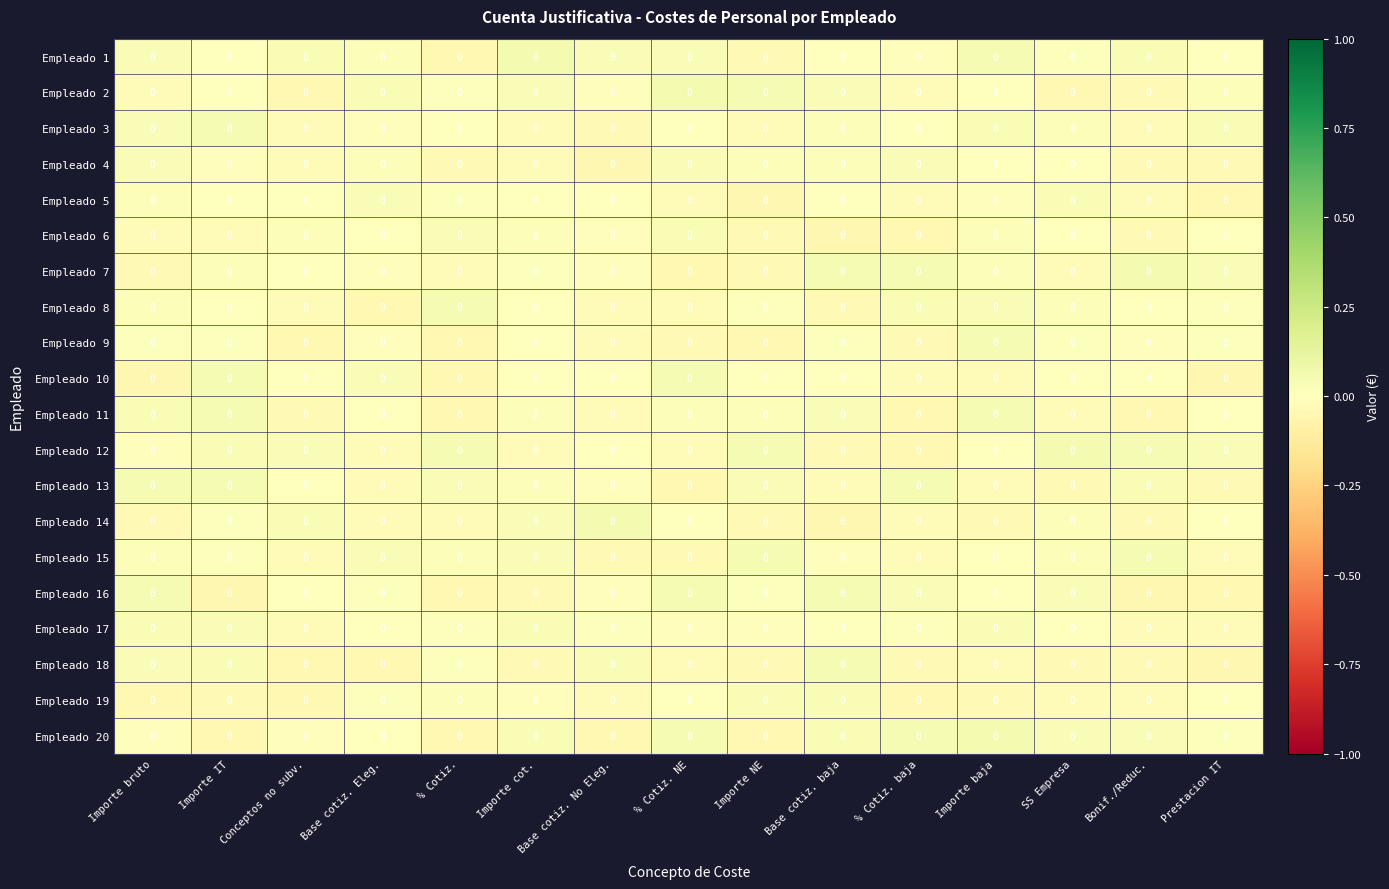

Which category has the highest value across all series?

SS Empresa